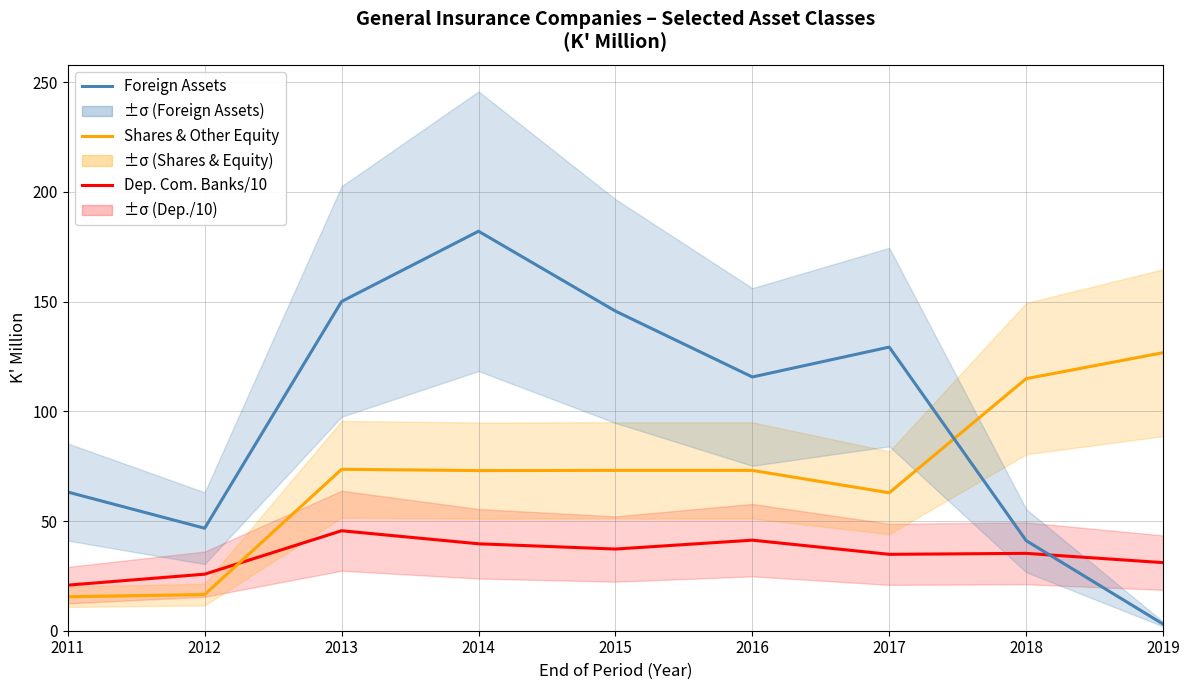

What is the lowest value of the Foreign Assets series?

3.0